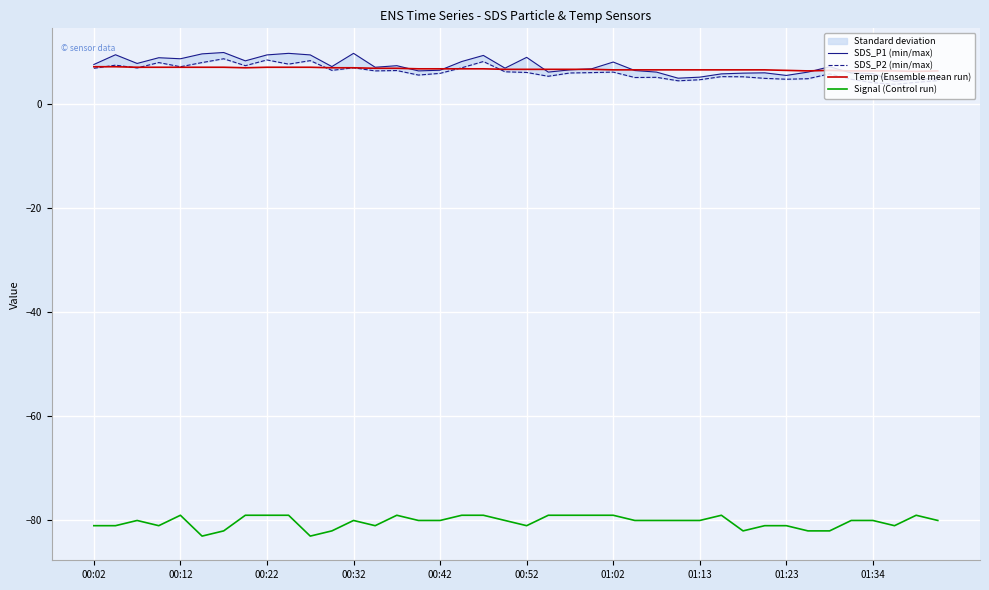

The Temp (Ensemble mean run) series shows 11.4 at 00:42. True or false?

False